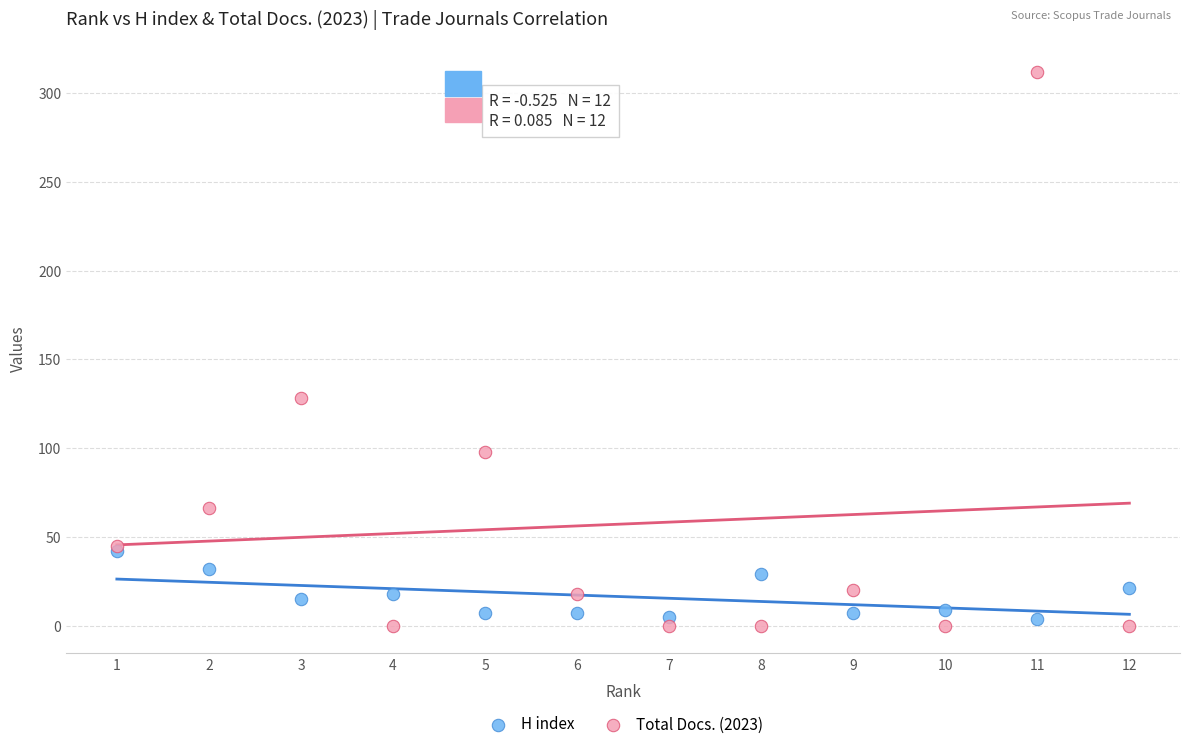

In the Total Docs. (2023) series, what Y value is closest to 156?

128